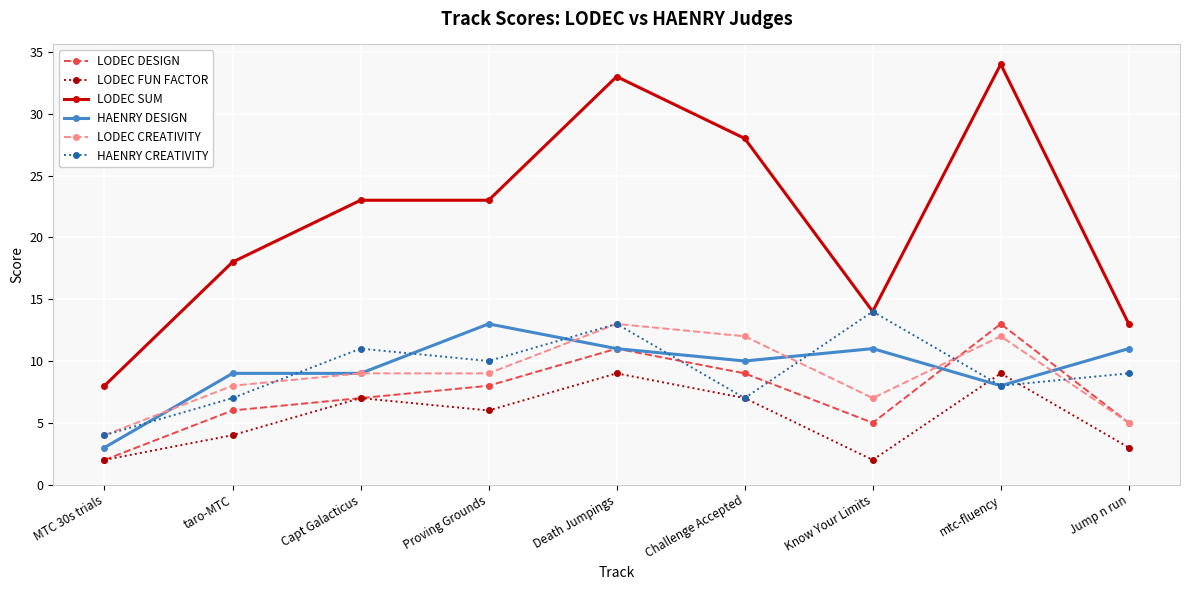

Which series has the widest spread of values?

LODEC SUM